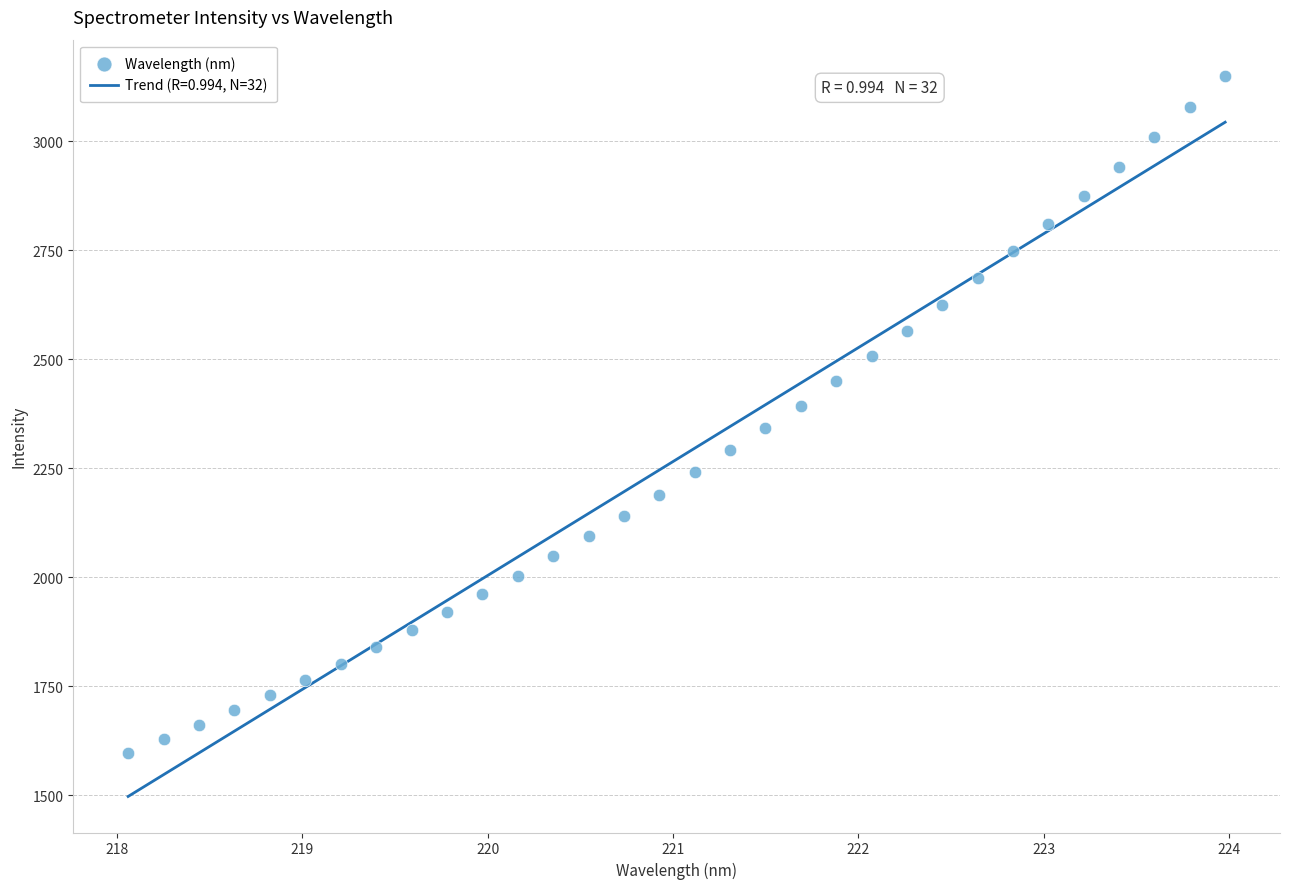

What is the range of X values (max minus min)?

5.9